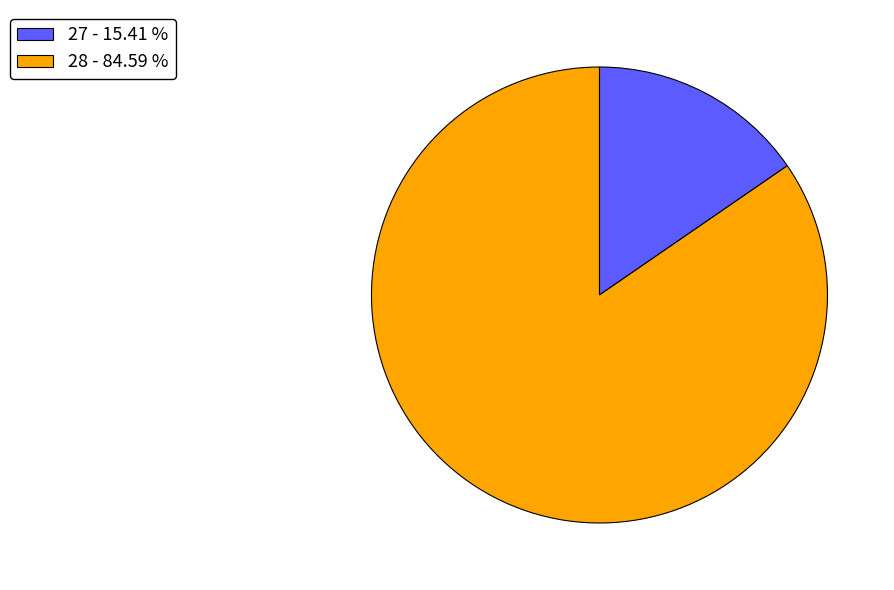

Does any single category account for the majority?

Yes